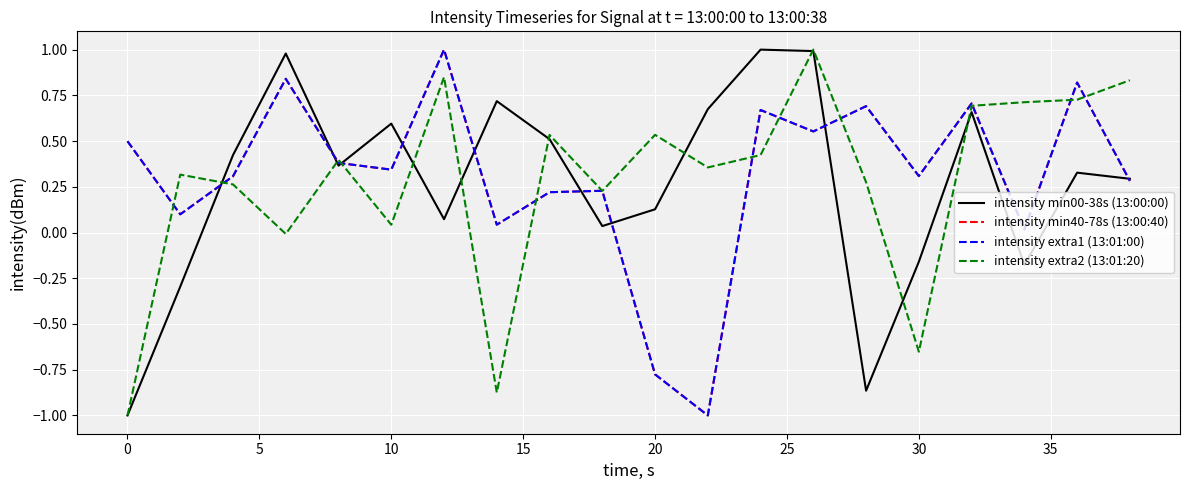

Does the chart have visible grid lines?

Yes